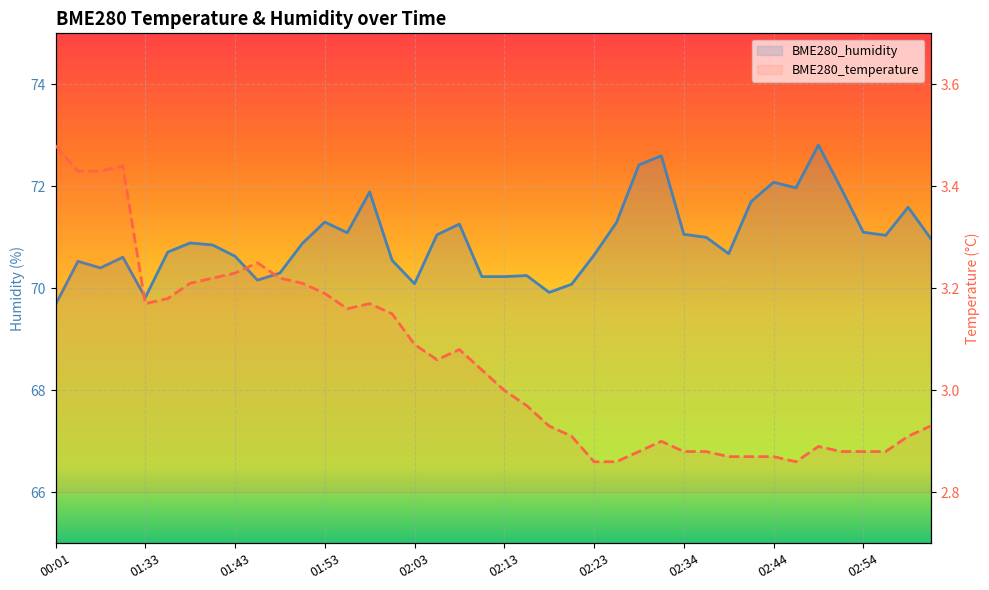

At which category does BME280_humidity reach its first local peak?

00:11